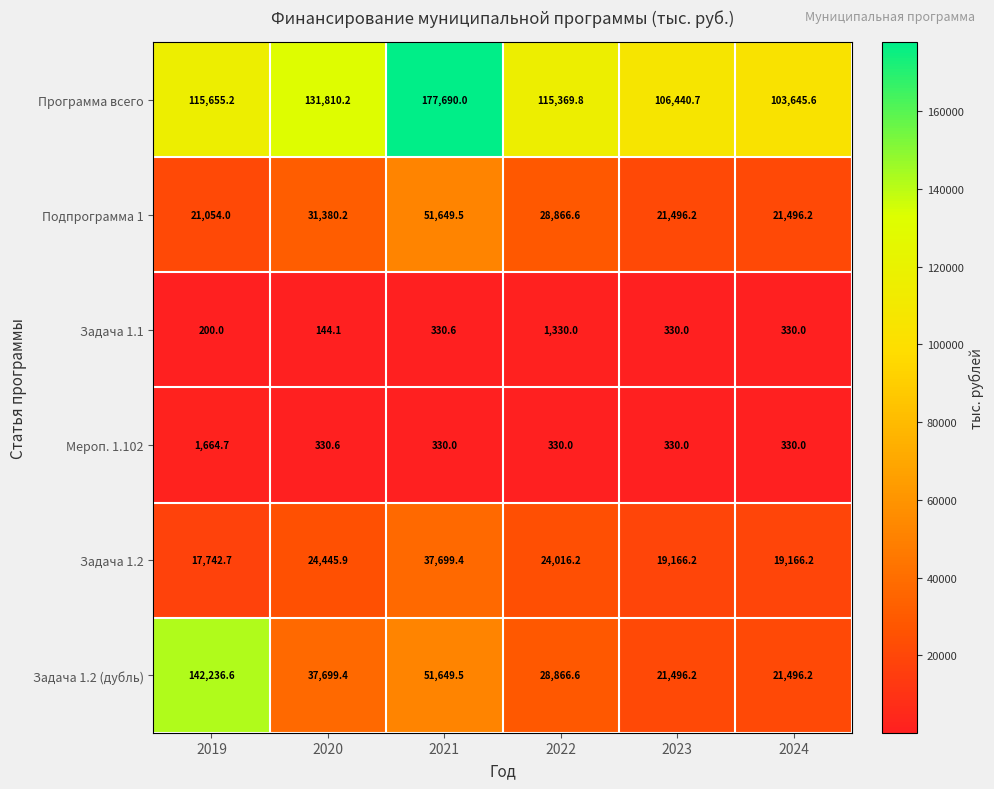

What is the smallest value displayed?

144.1